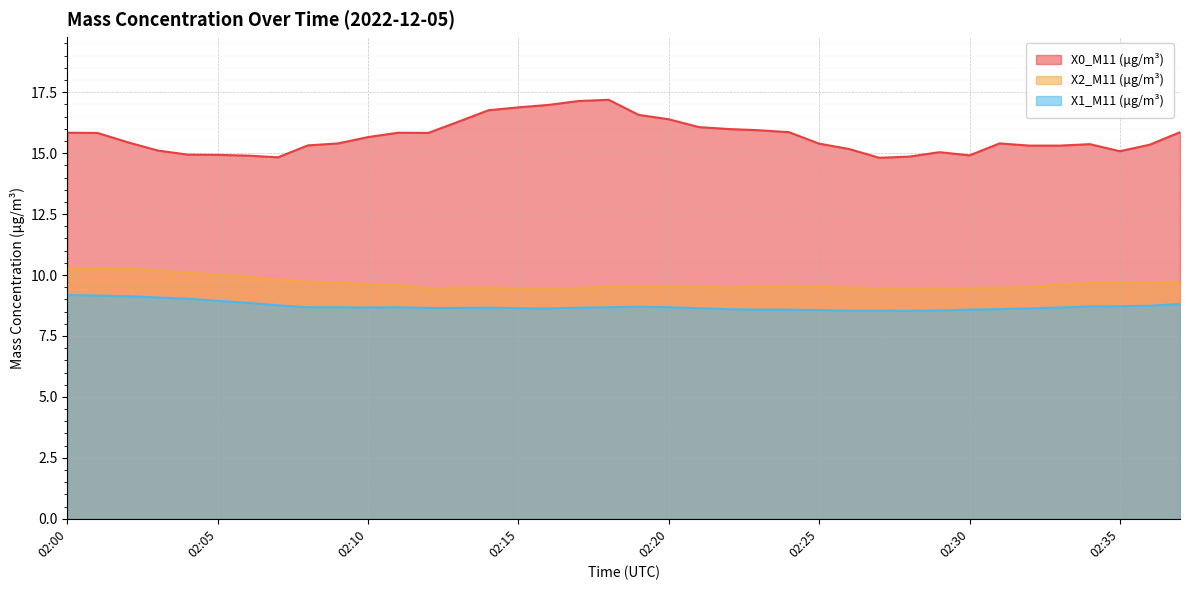

In X0_M11 (μg/m³), how many points are lower than both neighbors (excluding endpoints)?

5